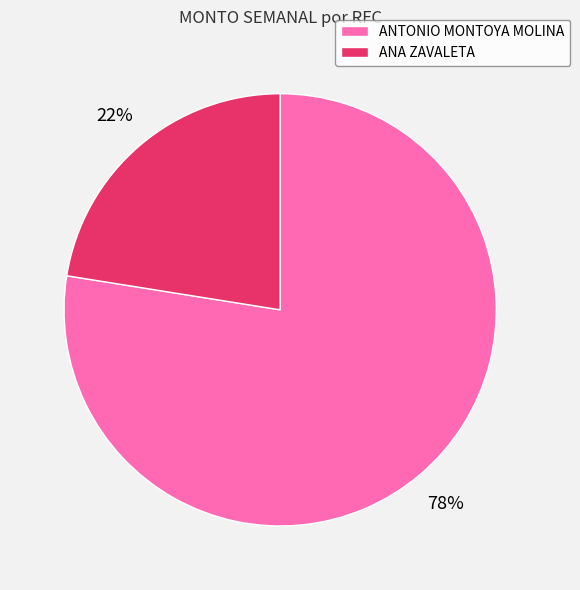

Is the sum of ANA ZAVALETA and ANTONIO MONTOYA MOLINA greater than half?

Yes